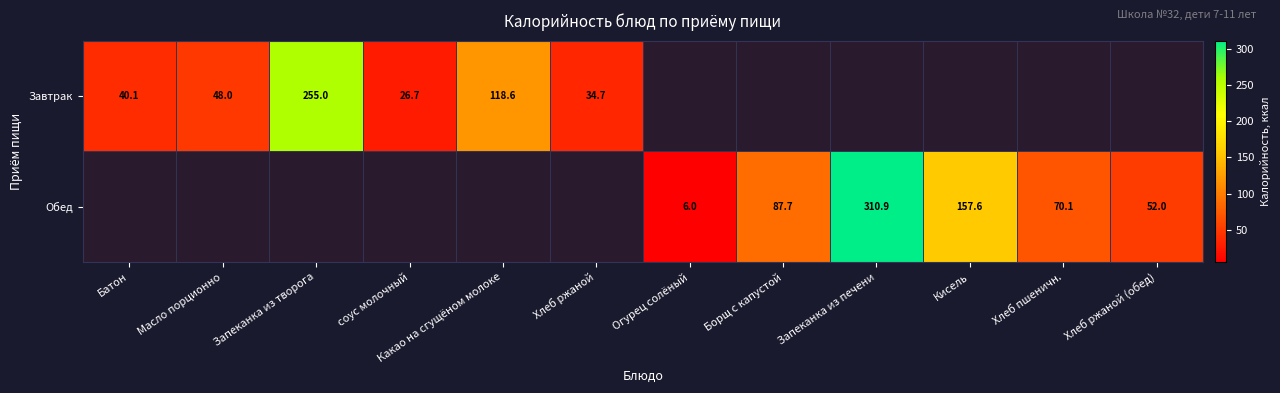

True or false: Обед has a value of 38.6 at Борщ с капустой.

False